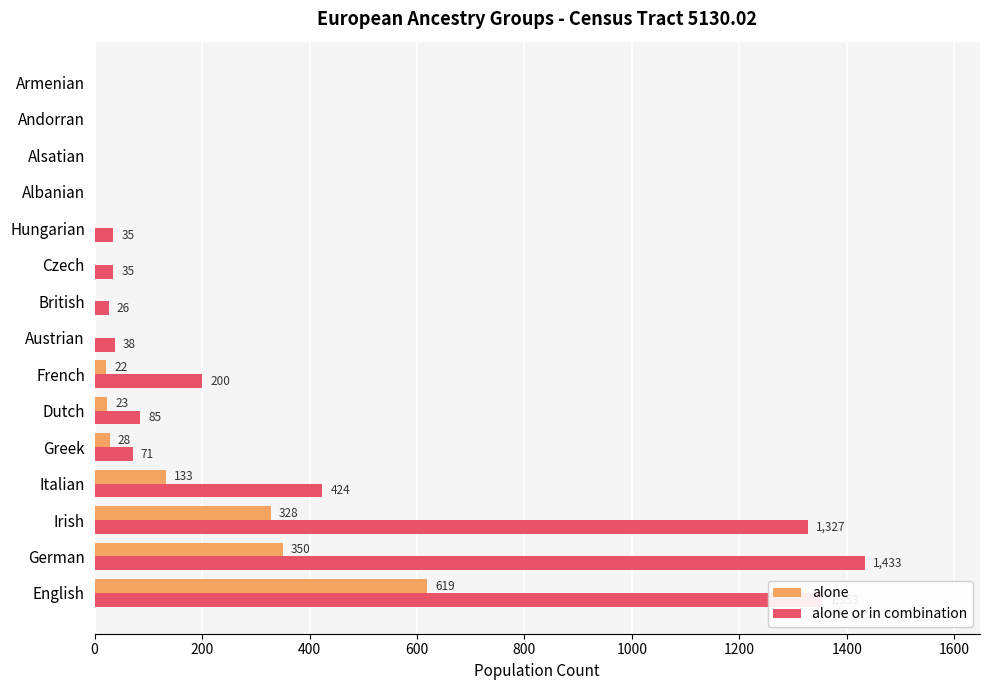

What are all the series names shown in the legend?

alone, alone or in combination